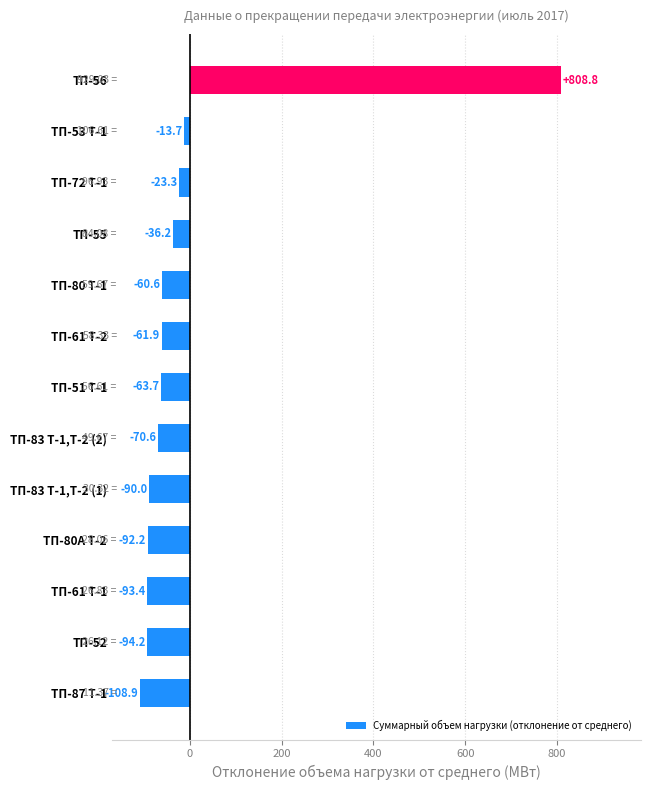

Which category has the lowest value across all series?

ТП-87 Т-1